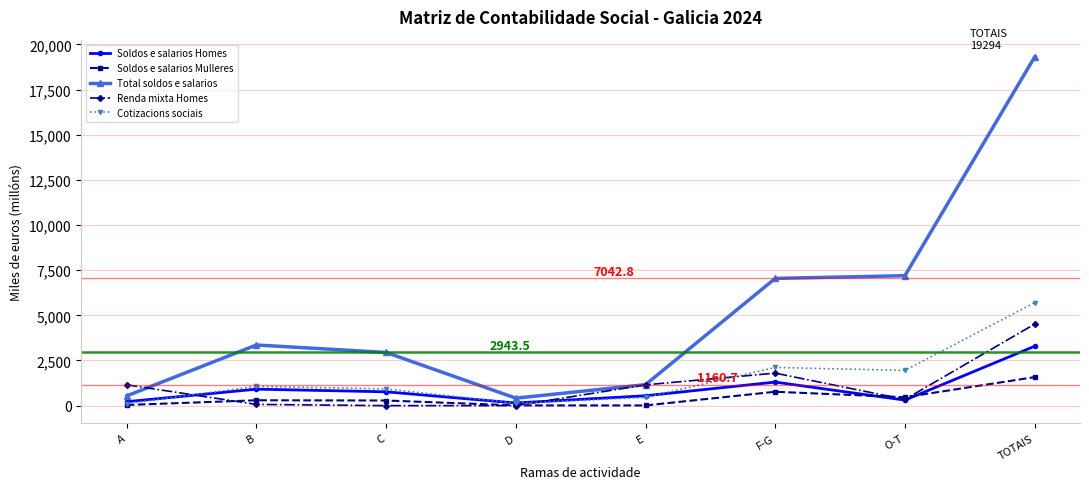

Which series changed the most between B and F-G?

Total soldos e salarios